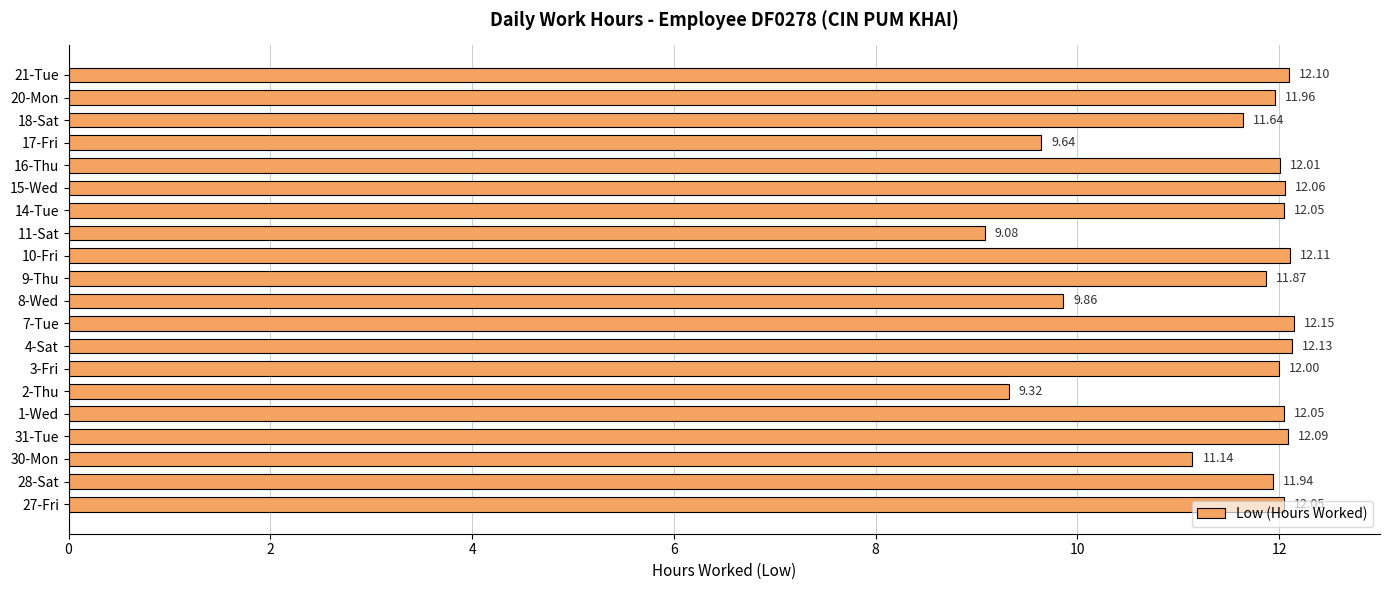

What is the average value?

11.5